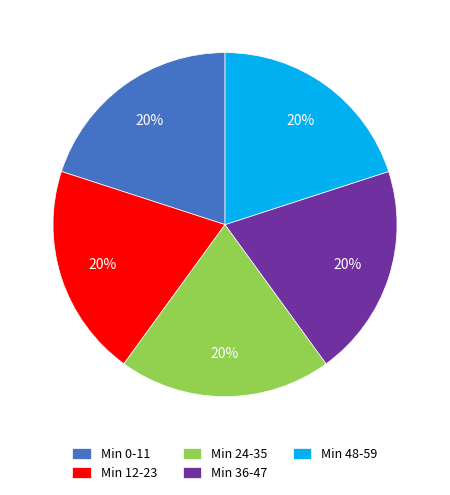

To the nearest percent, what percentage of the pie is Min 24-35?

20%